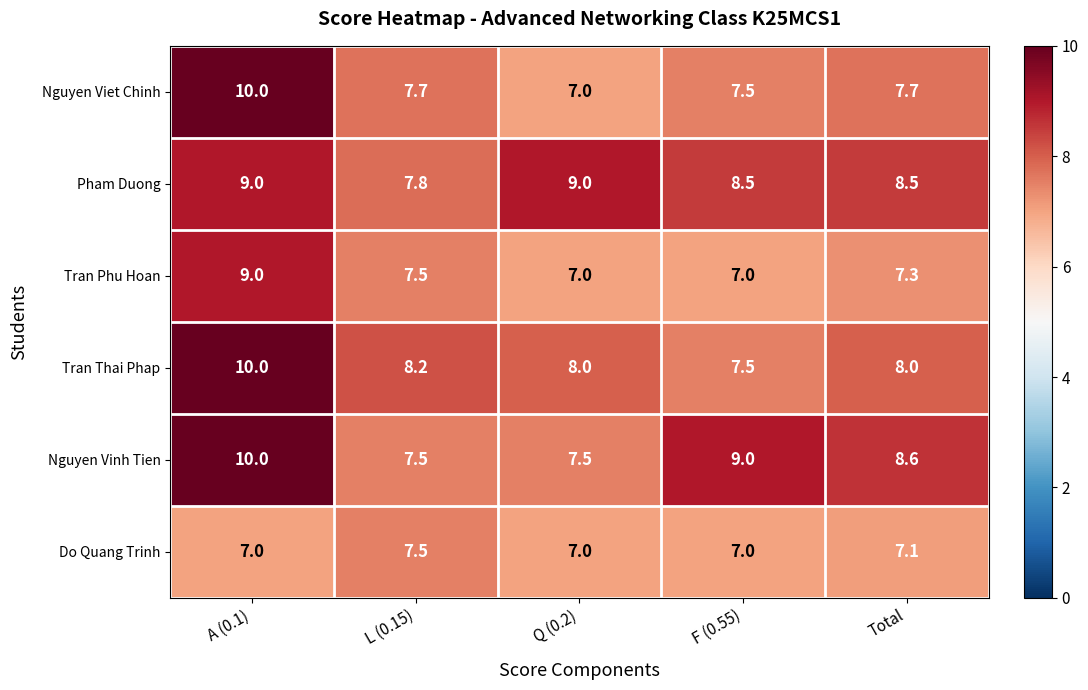

At which label does Do Quang Trinh reach its peak?

L (0.15)